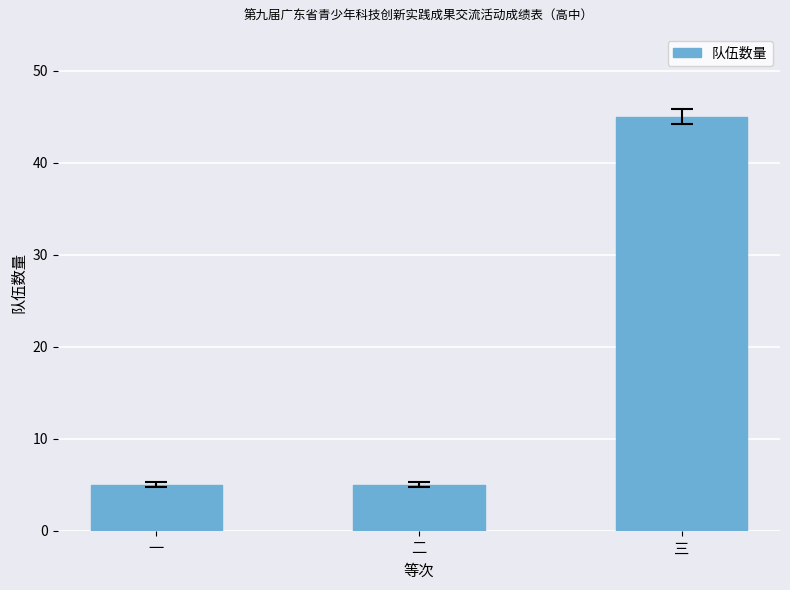

Are the bars horizontal?

No